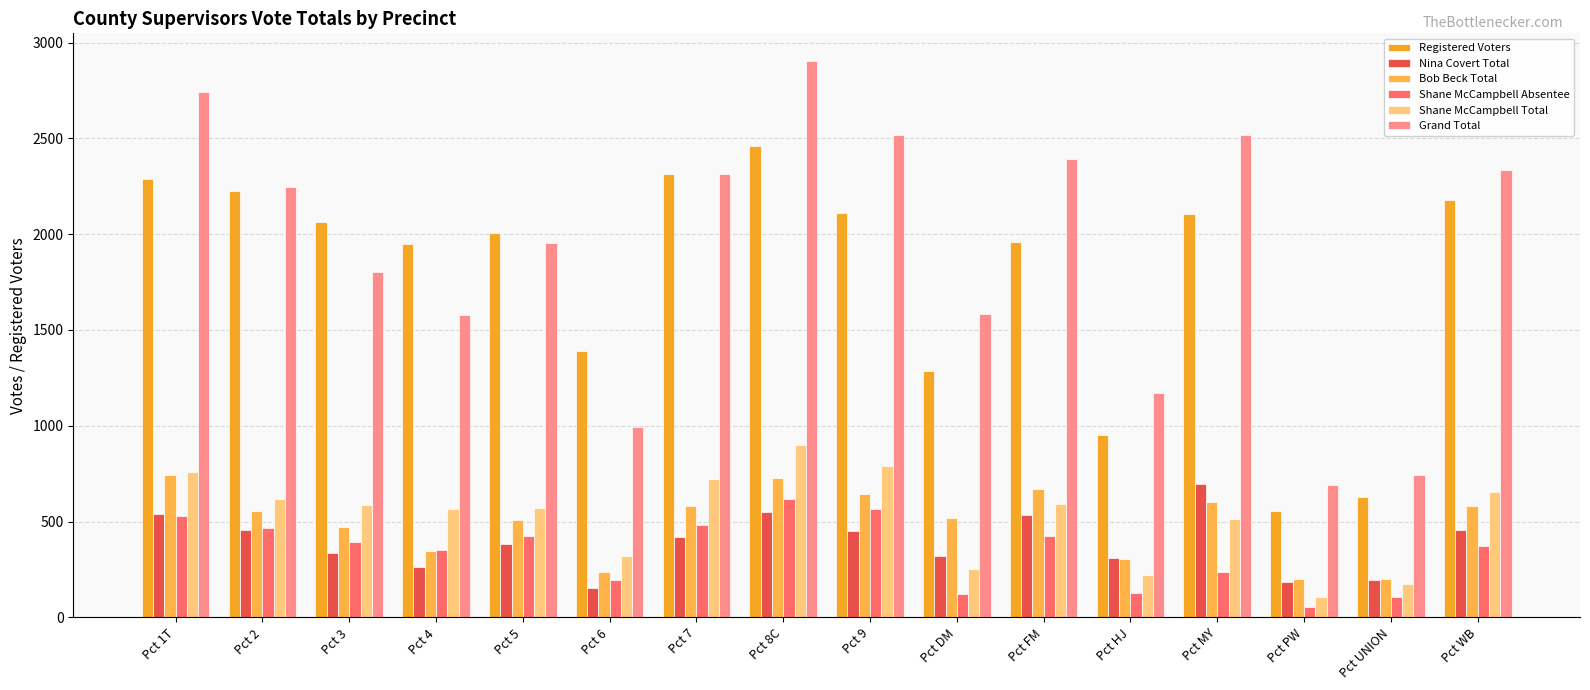

Which series has the largest total across all categories?

Grand Total